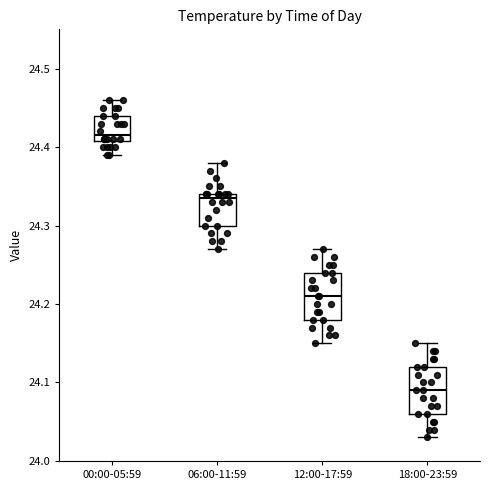

Where is the upper edge of the box for 12:00-17:59 on the y-axis? The values are not printed on the chart, so give them approximately, as read against the axis.

24.24